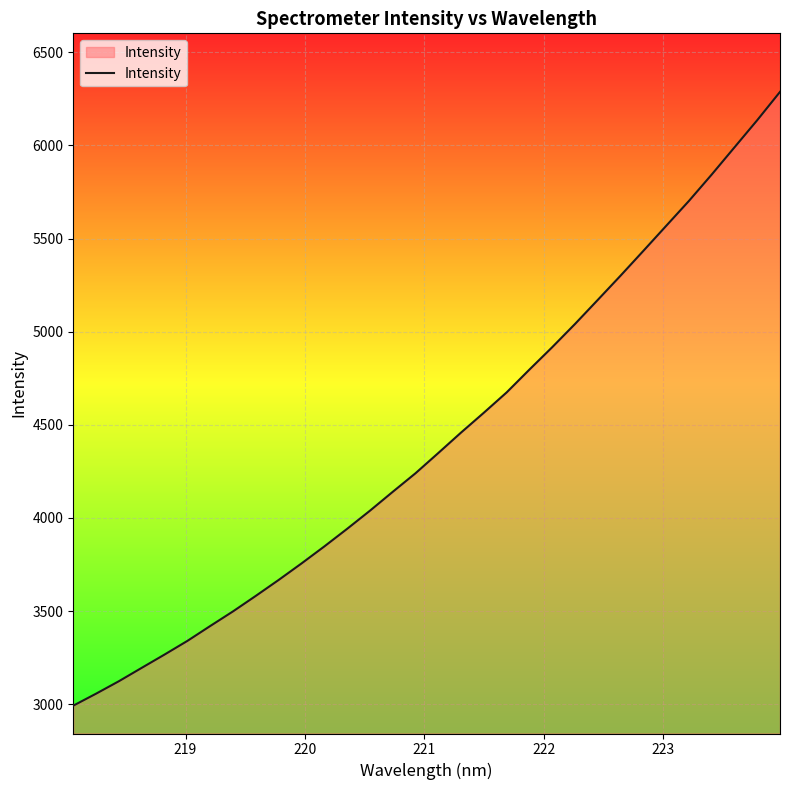

What is the smallest value displayed?

2992.0